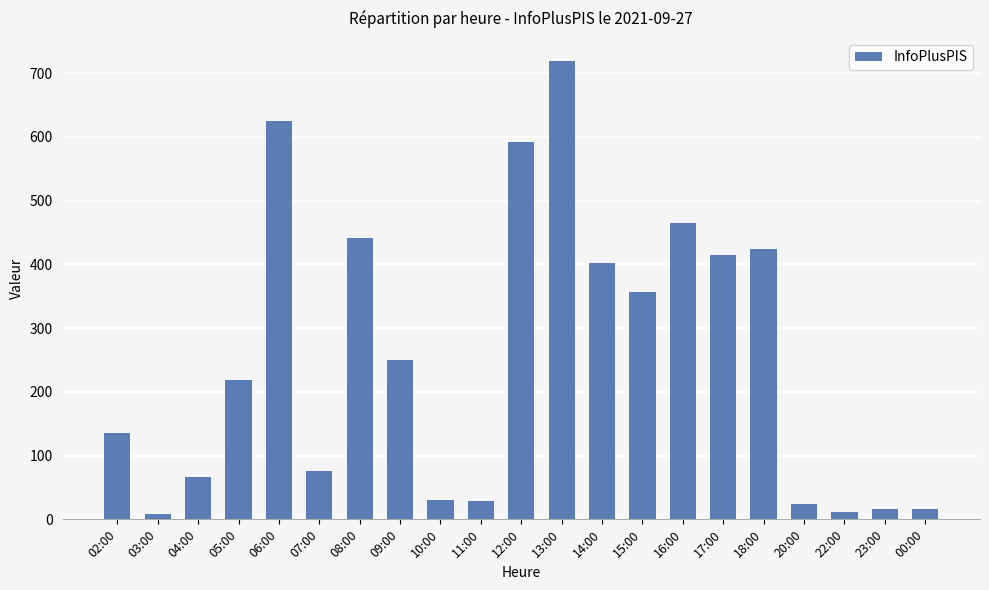

How many bars are there in total?

21